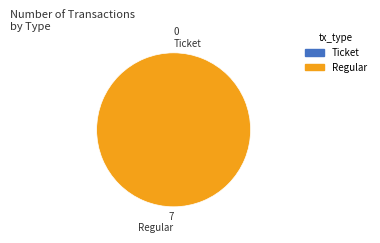

Count the number of slices in the pie.

2